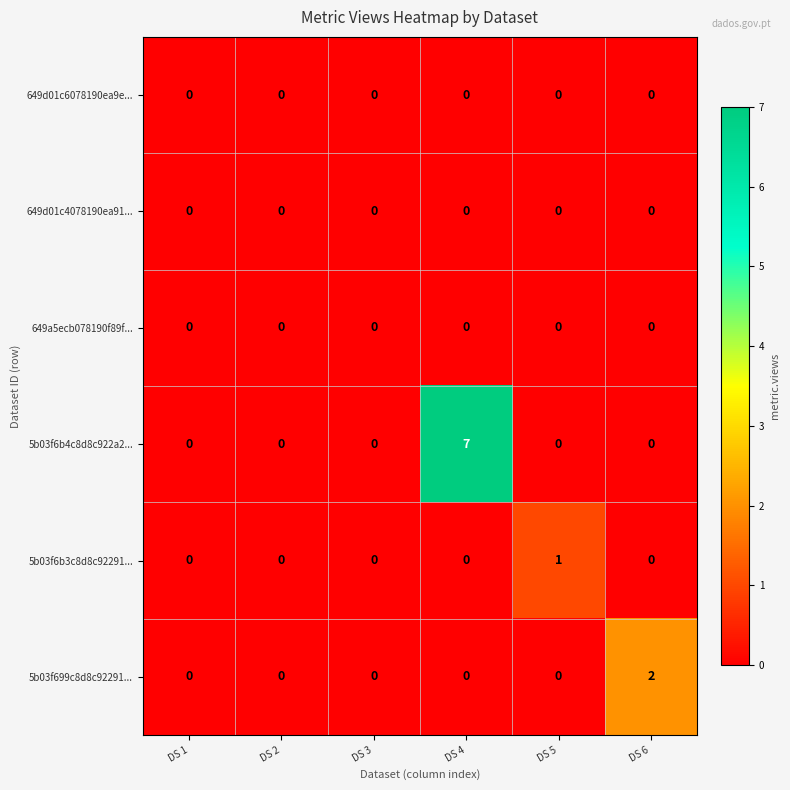

What is the maximum value shown in the chart?

7